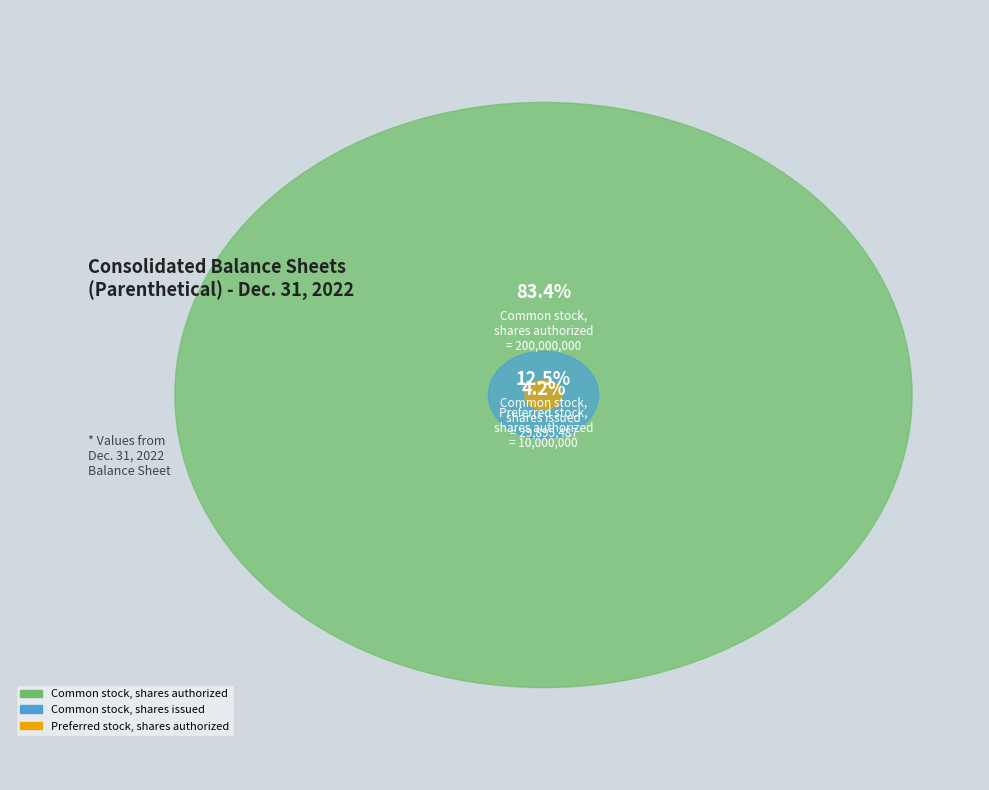

The Common stock, shares issued slice represents 1% of the pie. True or false?

False